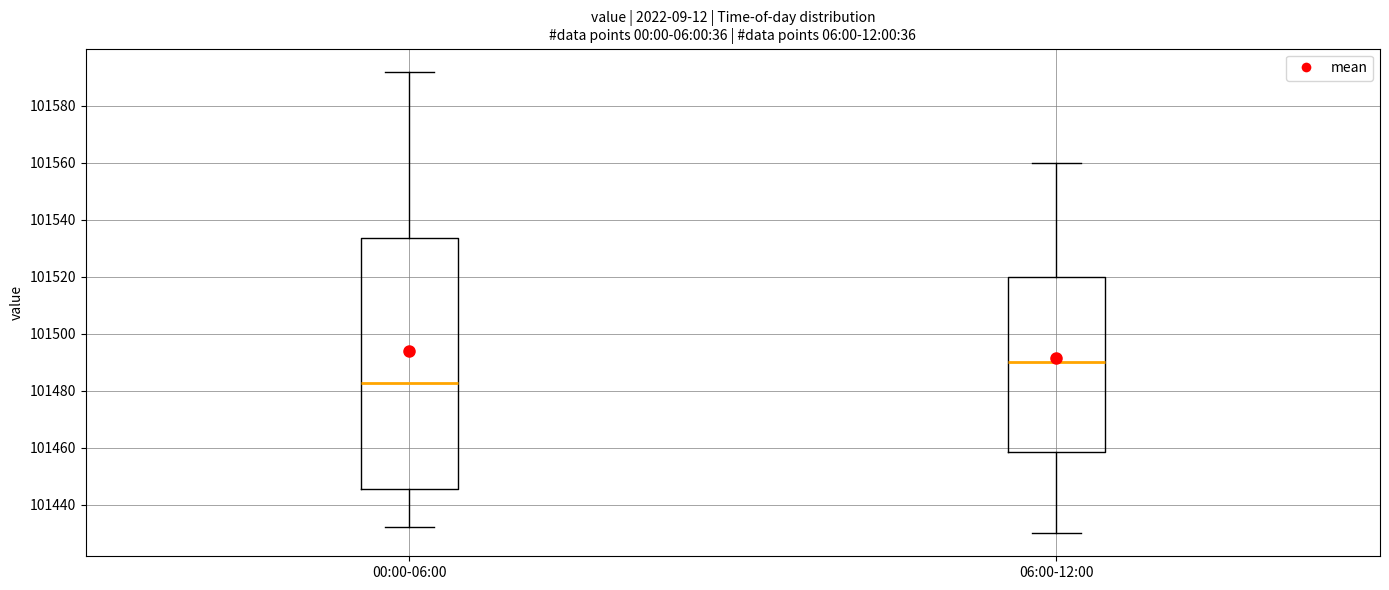

Which box has the highest median line?

06:00-12:00